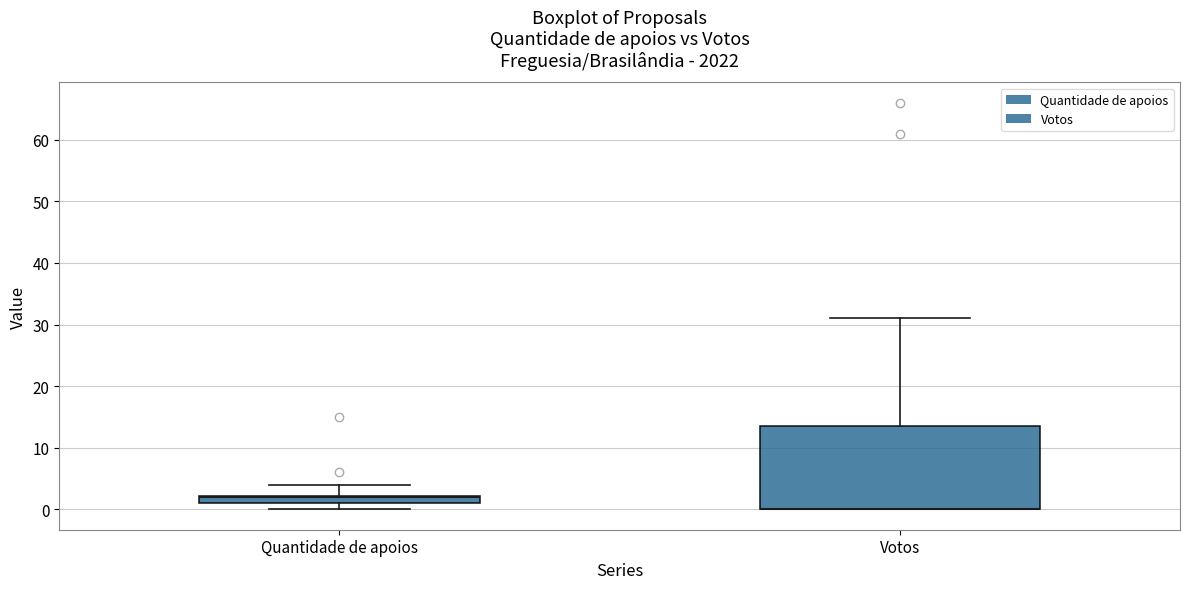

Where does the upper whisker of the box for Quantidade de apoios end on the y-axis? The values are not printed on the chart, so give them approximately, as read against the axis.

4